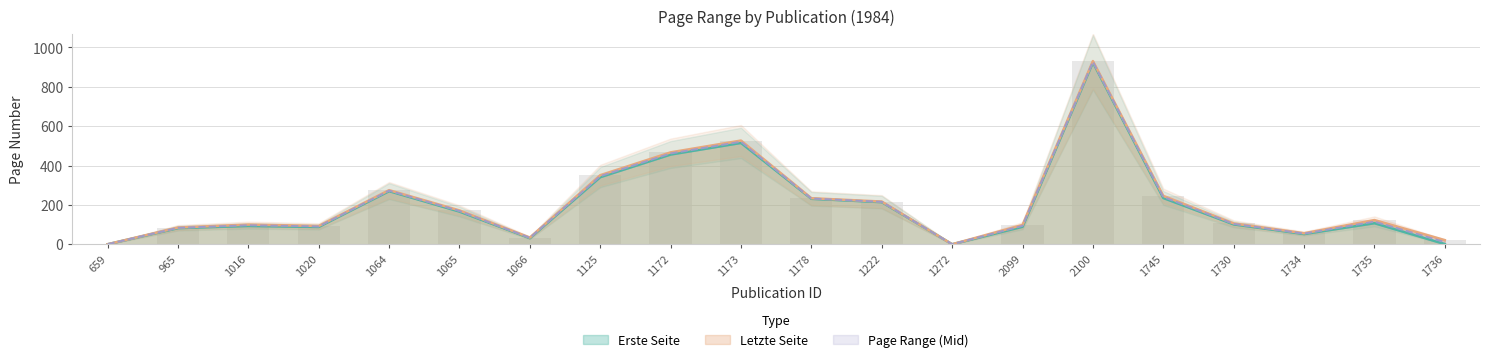

What is the highest value of the Erste Seite series?

924